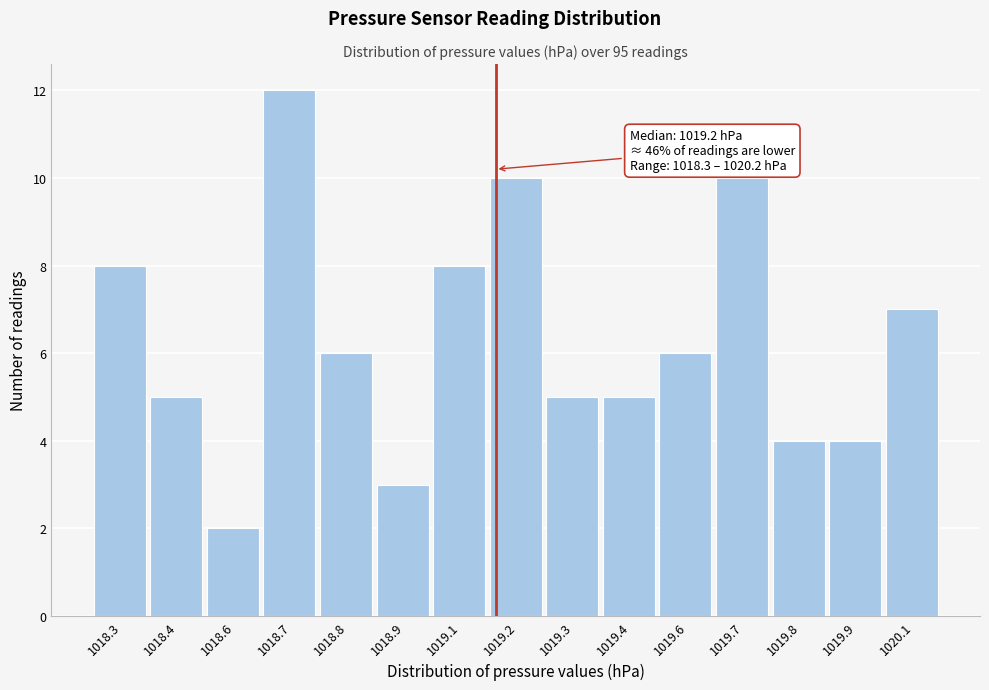

Reading left to right, transcribe all the data shown in this chart.

1018.3=8	1018.4=5	1018.6=2	1018.7=12	1018.8=6	1018.9=3	1019.1=8	1019.2=10	1019.3=5	1019.4=5	1019.6=6	1019.7=10	1019.8=4	1019.9=4	1020.1=7